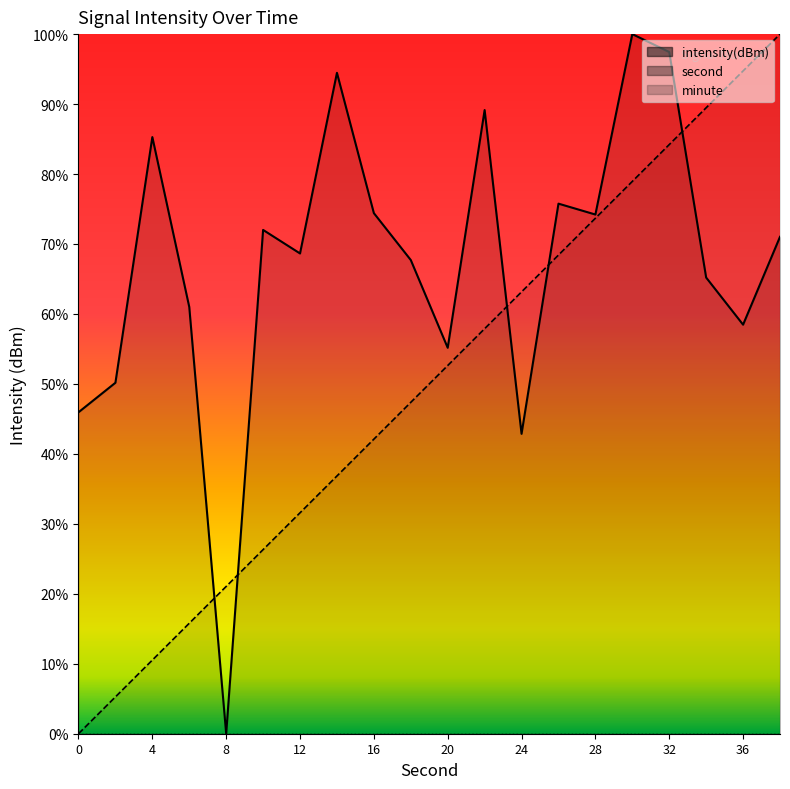

True or false: second has more than 0 points higher than both neighbors.

False